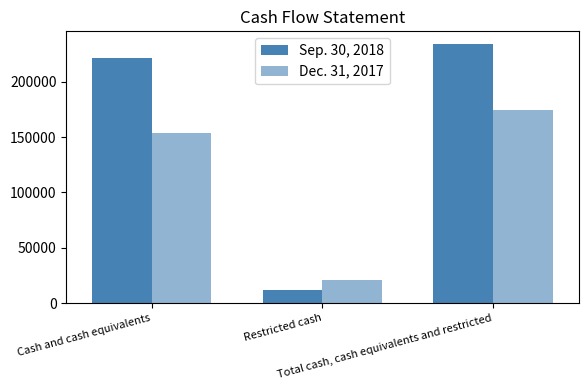

True or false: Sep. 30, 2018 has a value of 12250 at Restricted cash.

True